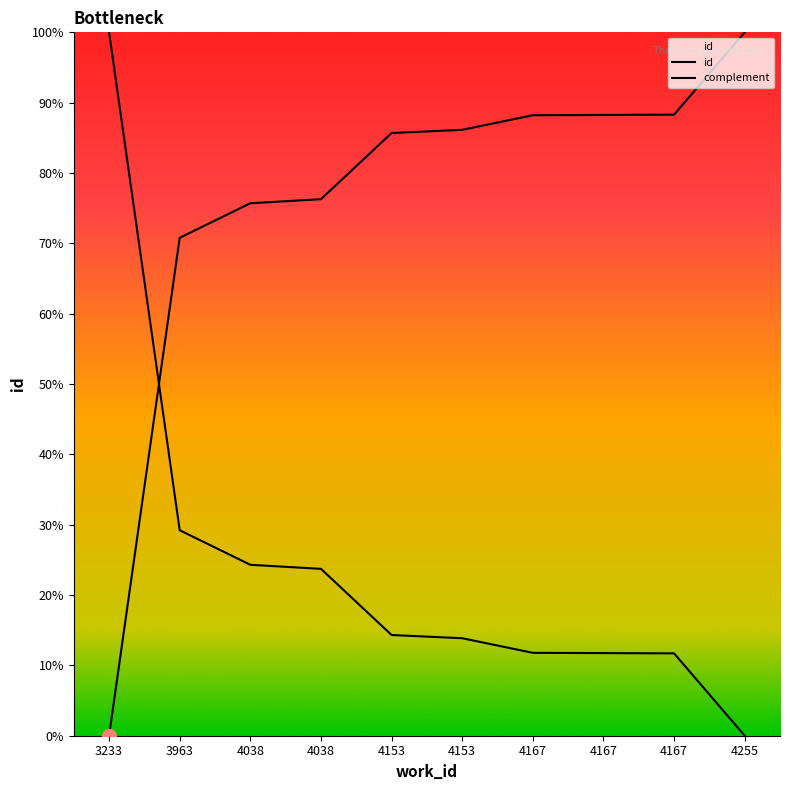

Which series has the largest total across all categories?

id